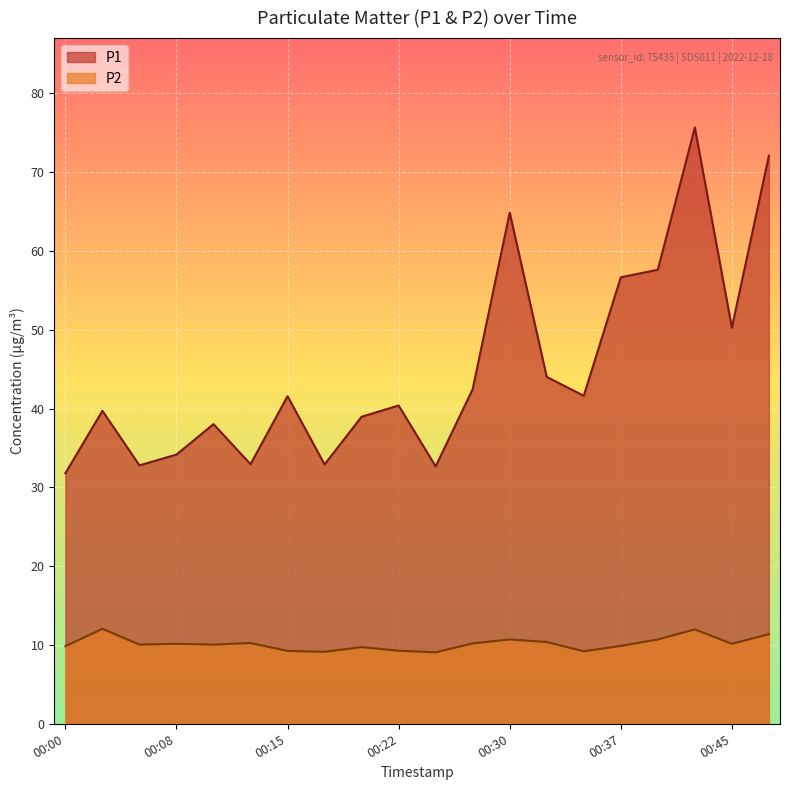

How many data points does each series have?

20